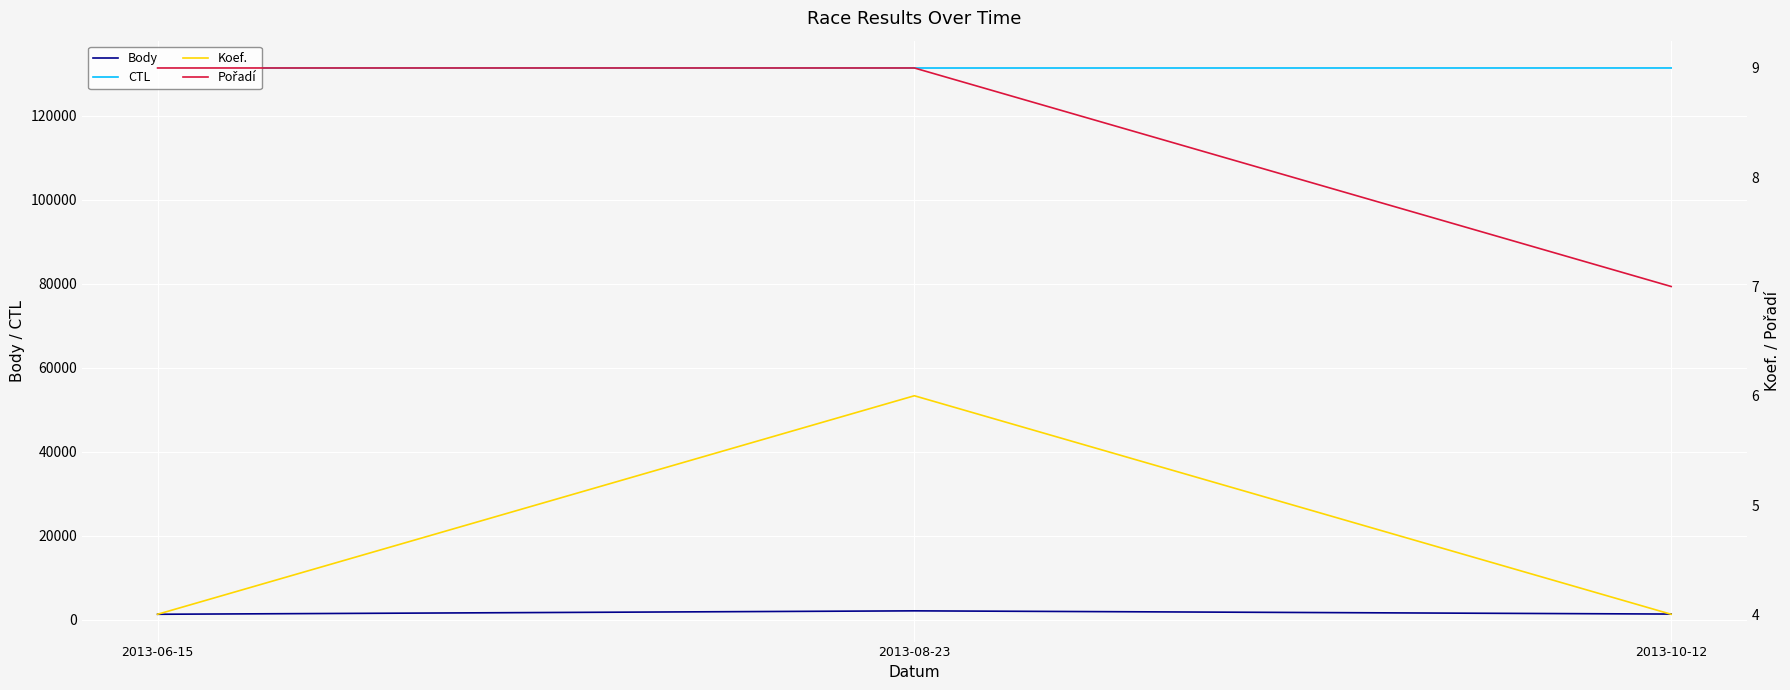

Does the chart display data point markers on the line(s)?

No